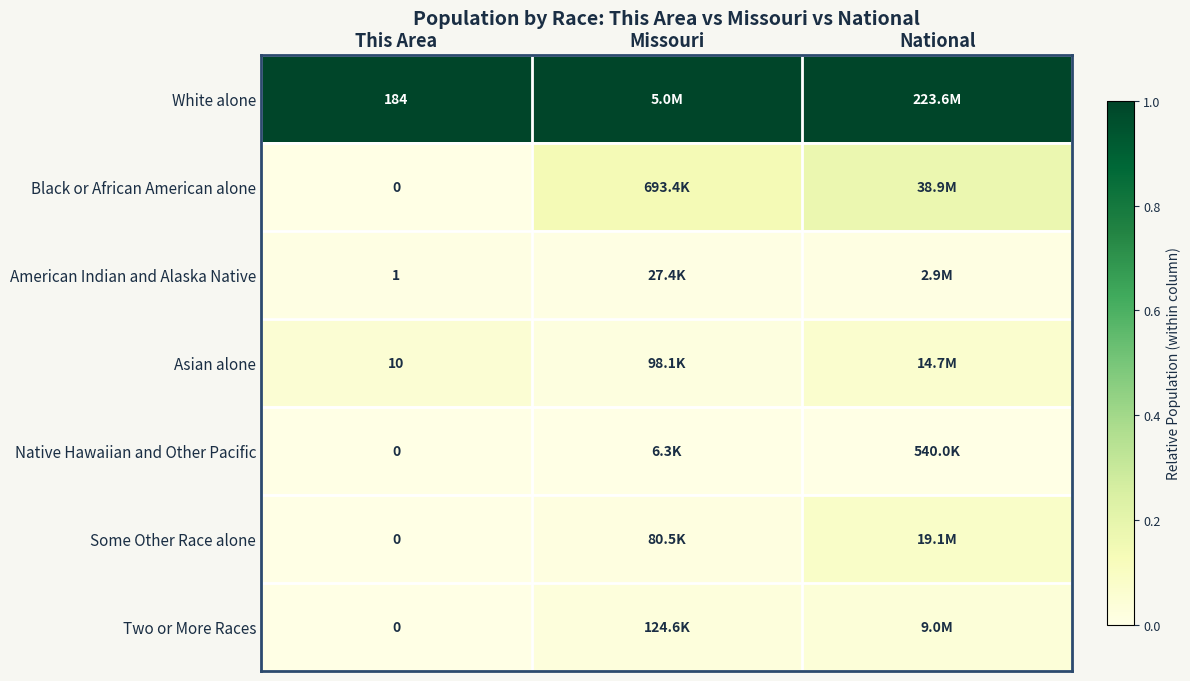

List the labels in order of Black or African American alone value, smallest first.

This Area, Missouri, National